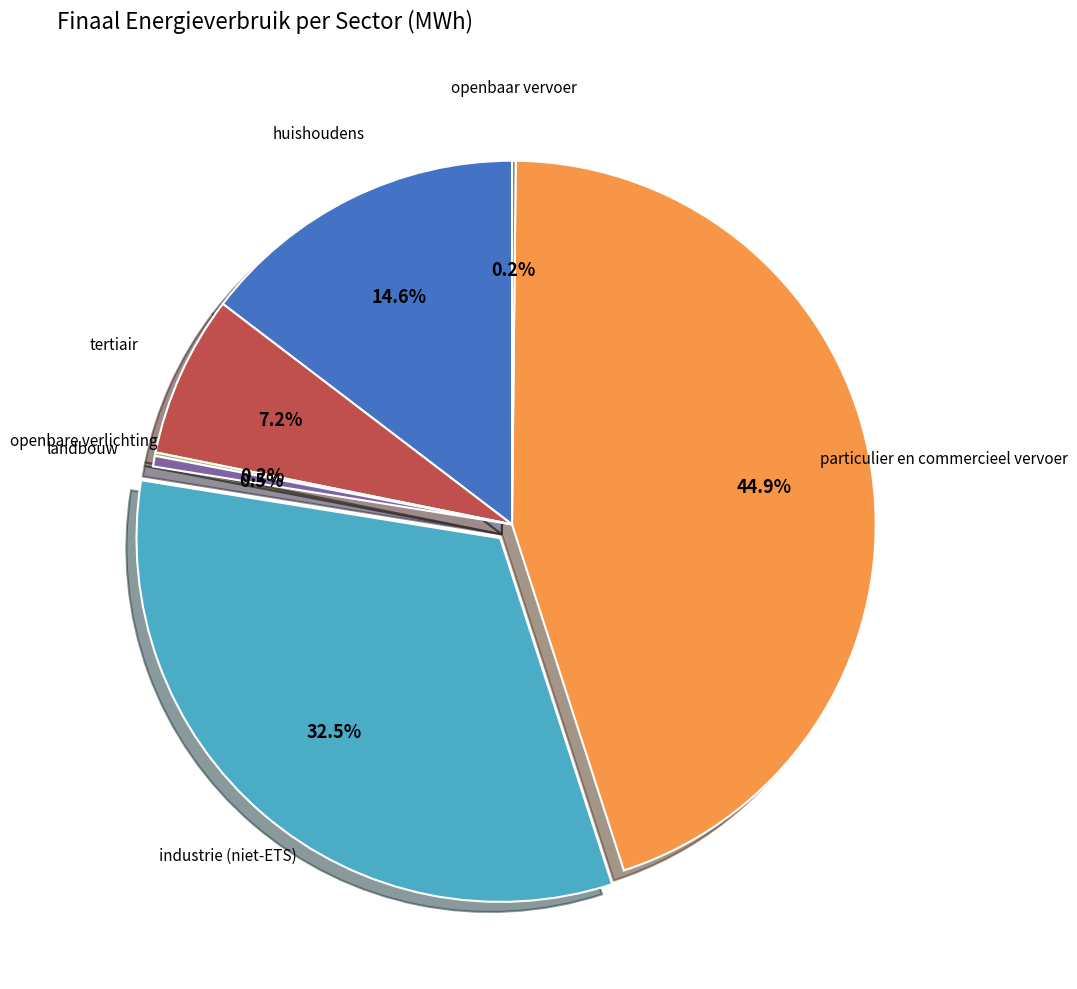

What is the largest slice in the pie chart?

particulier en commercieel vervoer